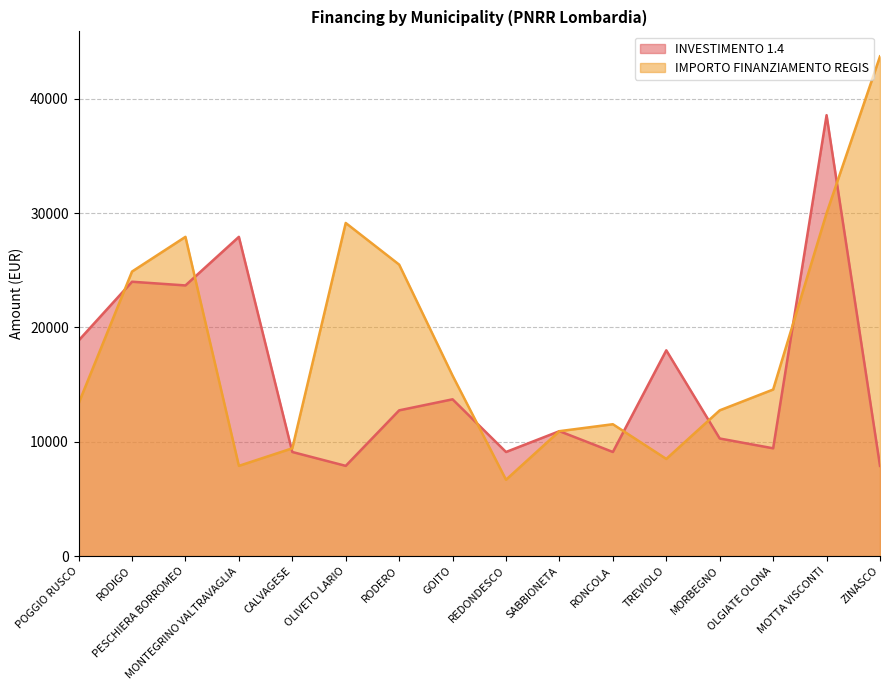

Where does the IMPORTO FINANZIAMENTO REGIS series first go above 14568?

RODIGO